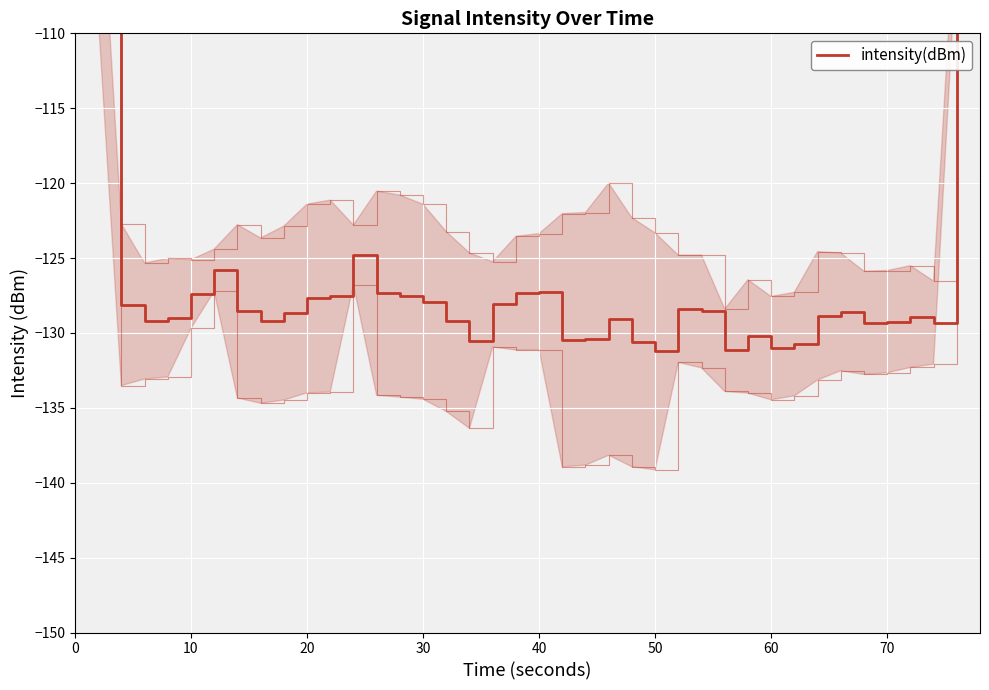

Is it true that the value at 60 is -81.4?

False